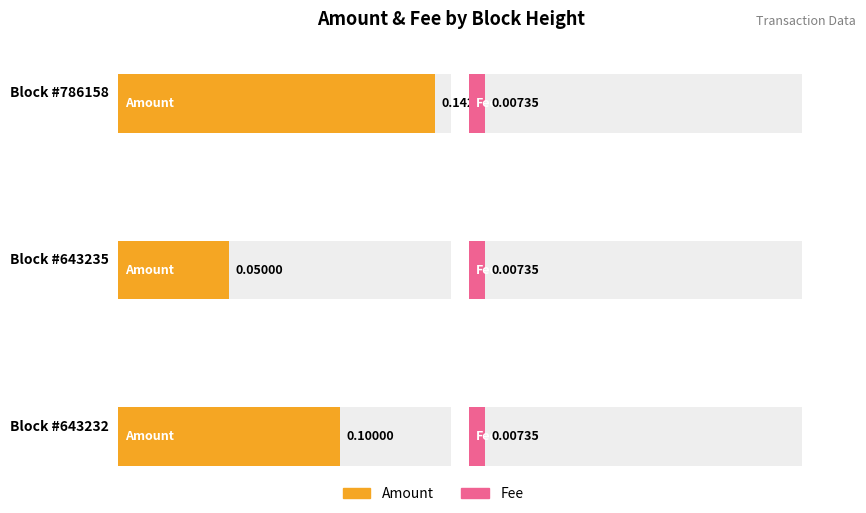

True or false: Fee has a value of 0.0 at 643232.

True